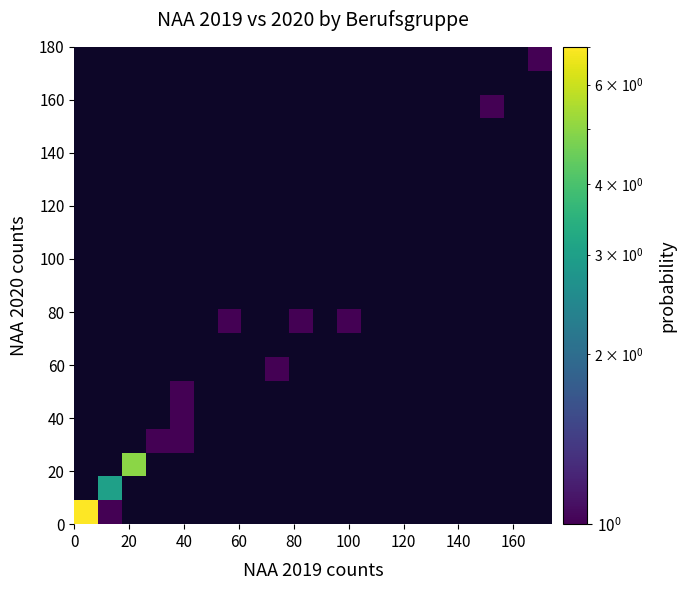

At how many categories does at least one series exceed 2?

3